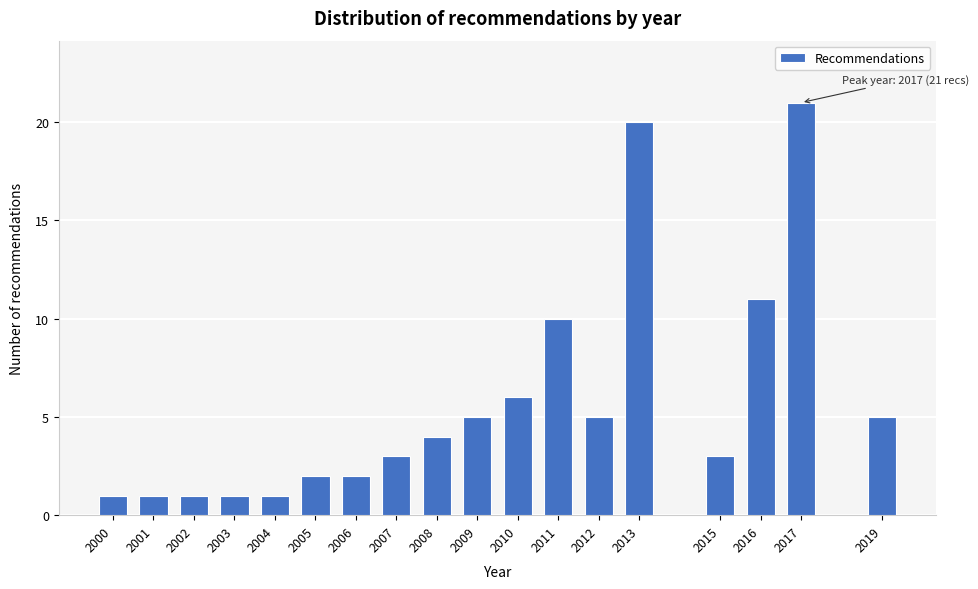

Reading left to right, what are all the values shown in this chart?

2000=1	2001=1	2002=1	2003=1	2004=1	2005=2	2006=2	2007=3	2008=4	2009=5	2010=6	2011=10	2012=5	2013=20	2015=3	2016=11	2017=21	2019=5